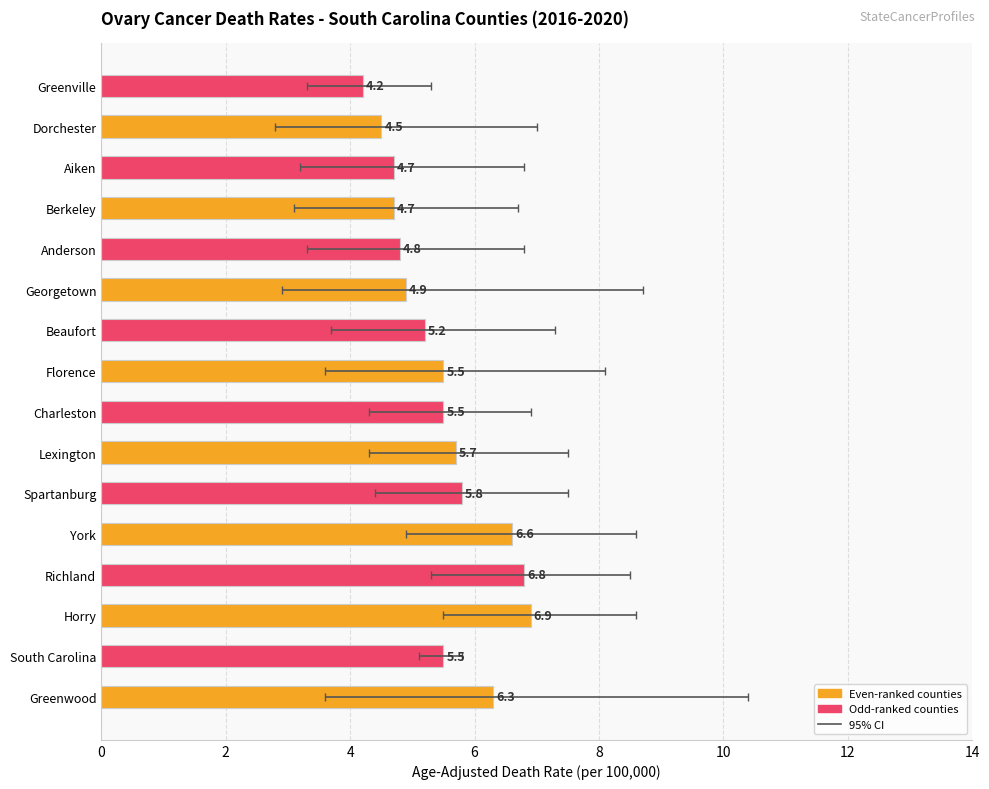

Does the chart contain any negative values?

No